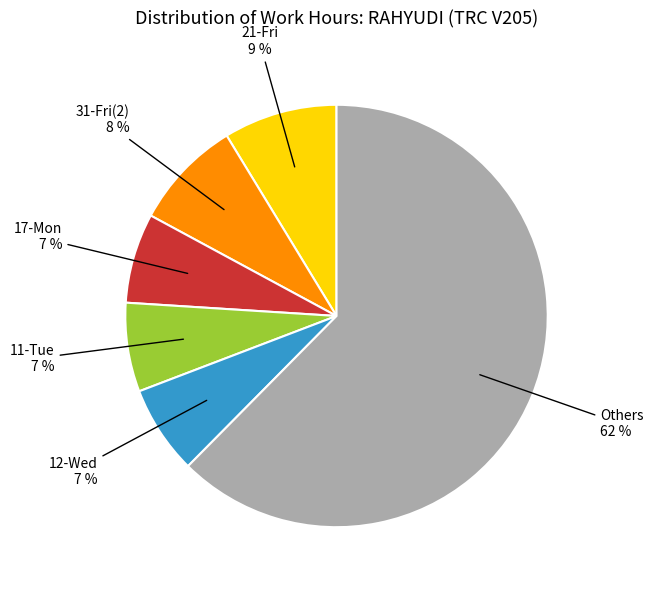

Does any single category account for the majority?

Yes